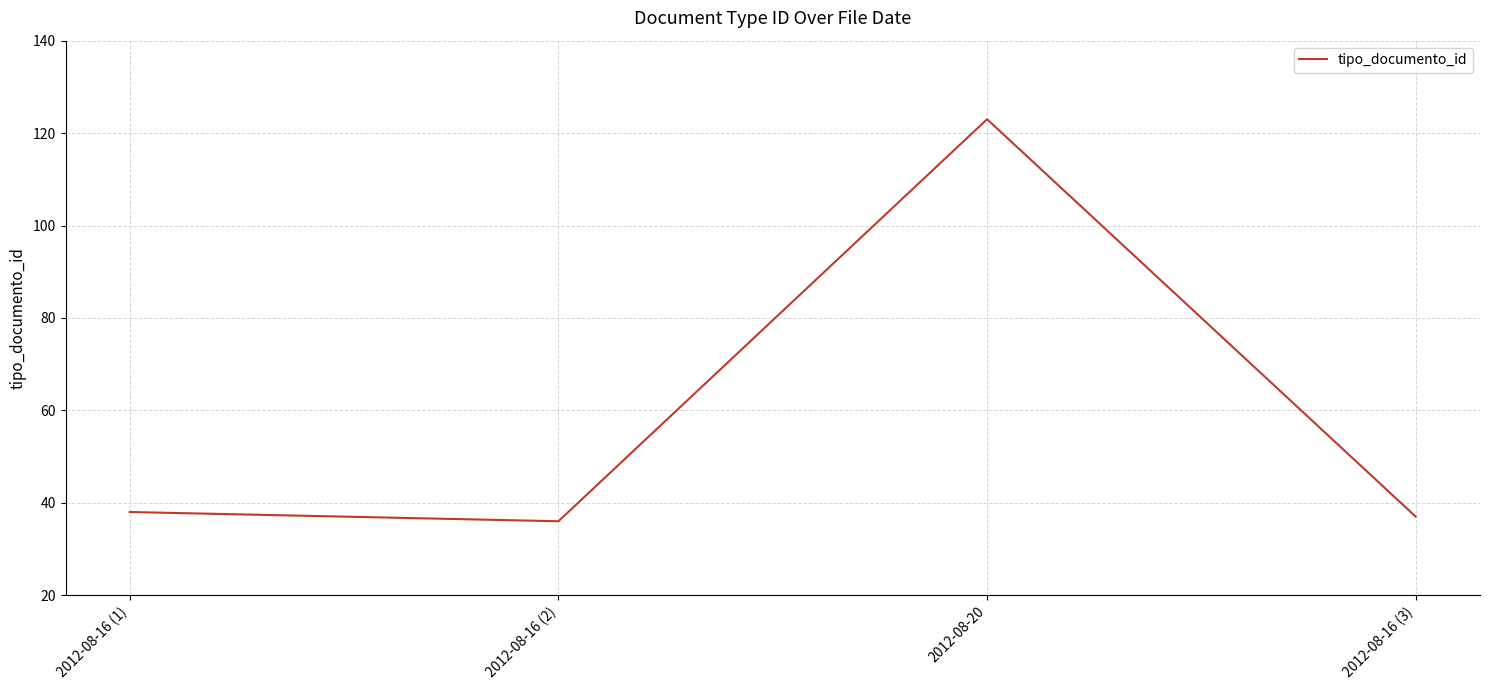

At which label is the value closest to 79?

2012-08-16 (1)